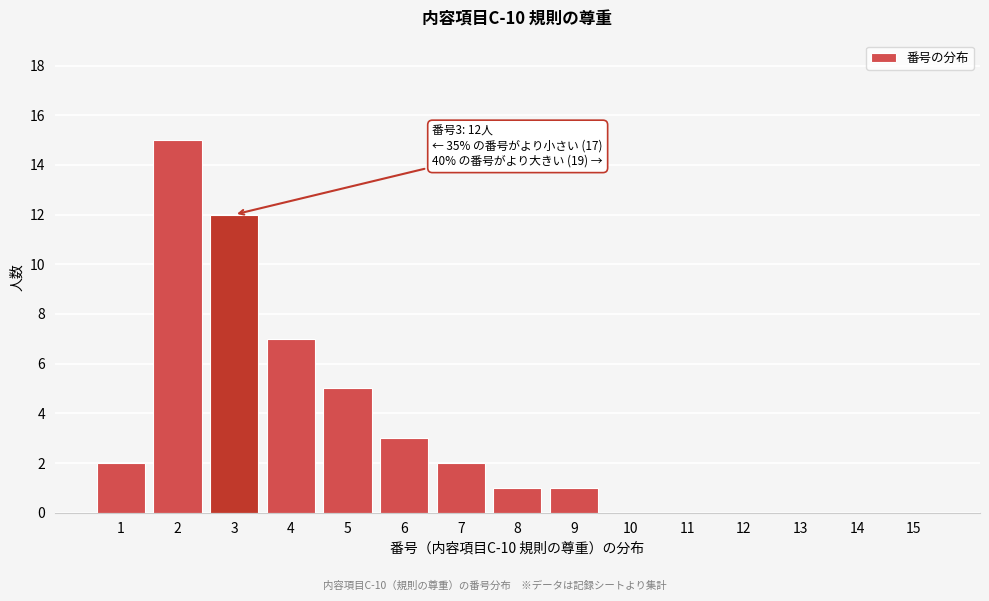

Reading left to right, transcribe all the data shown in this chart.

1=2	2=15	3=12	4=7	5=5	6=3	7=2	8=1	9=1	10=0	11=0	12=0	13=0	14=0	15=0